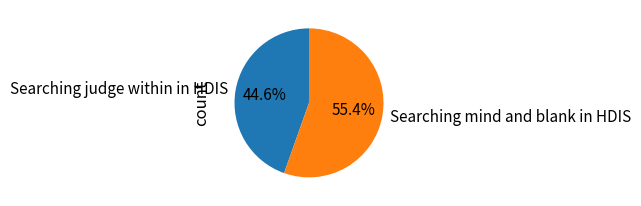

To the nearest percent, what is the combined percentage of Searching judge within in HDIS and Searching mind and blank in HDIS?

100%